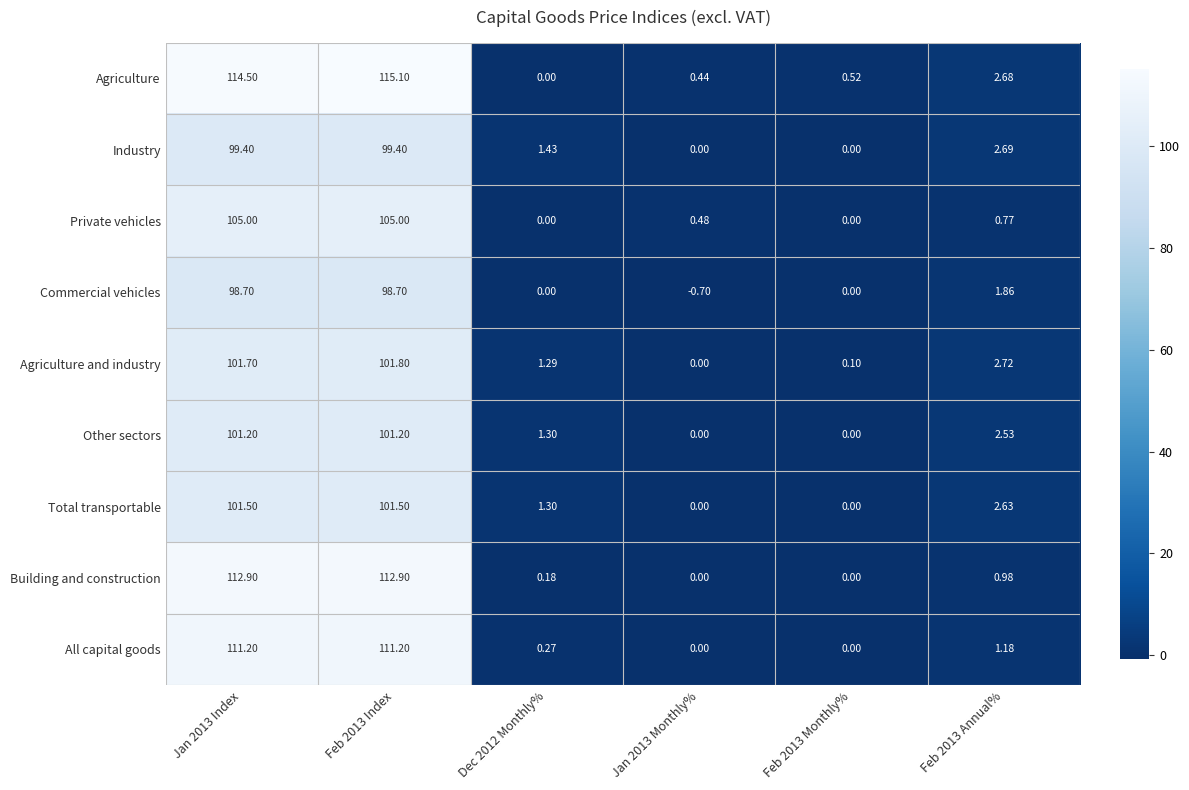

Which series has the widest spread of values?

Agriculture